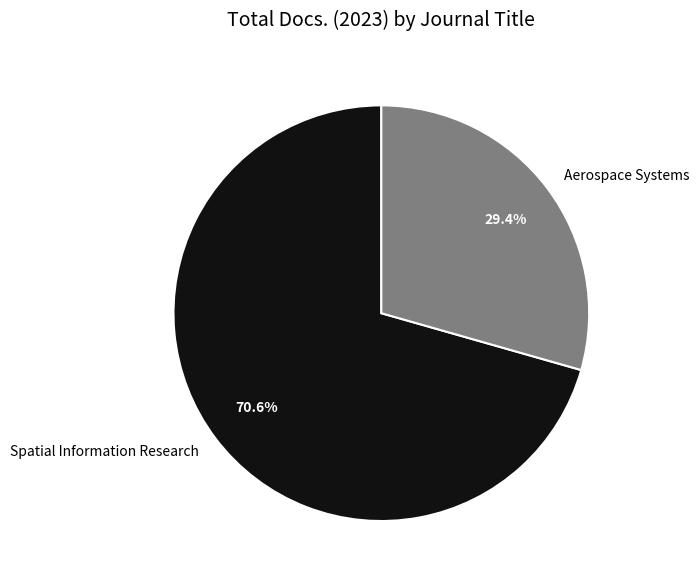

True or false: Aerospace Systems accounts for 29% of the total.

True